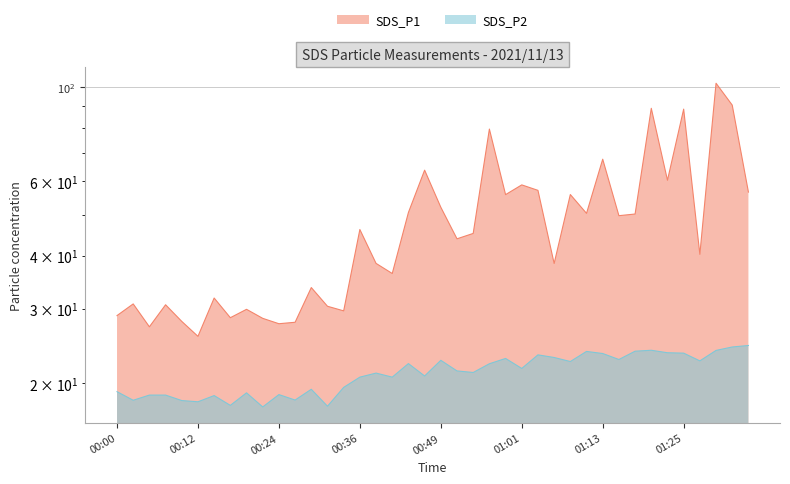

True or false: SDS_P2 has more than 1 points higher than both neighbors.

True